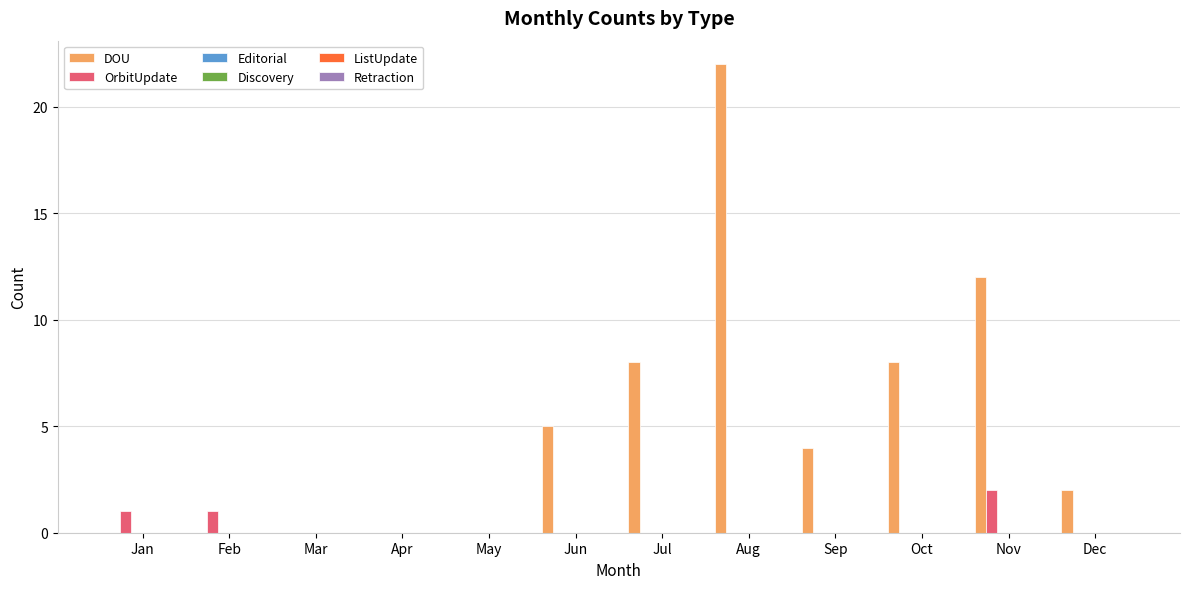

Which series has the largest total across all categories?

DOU